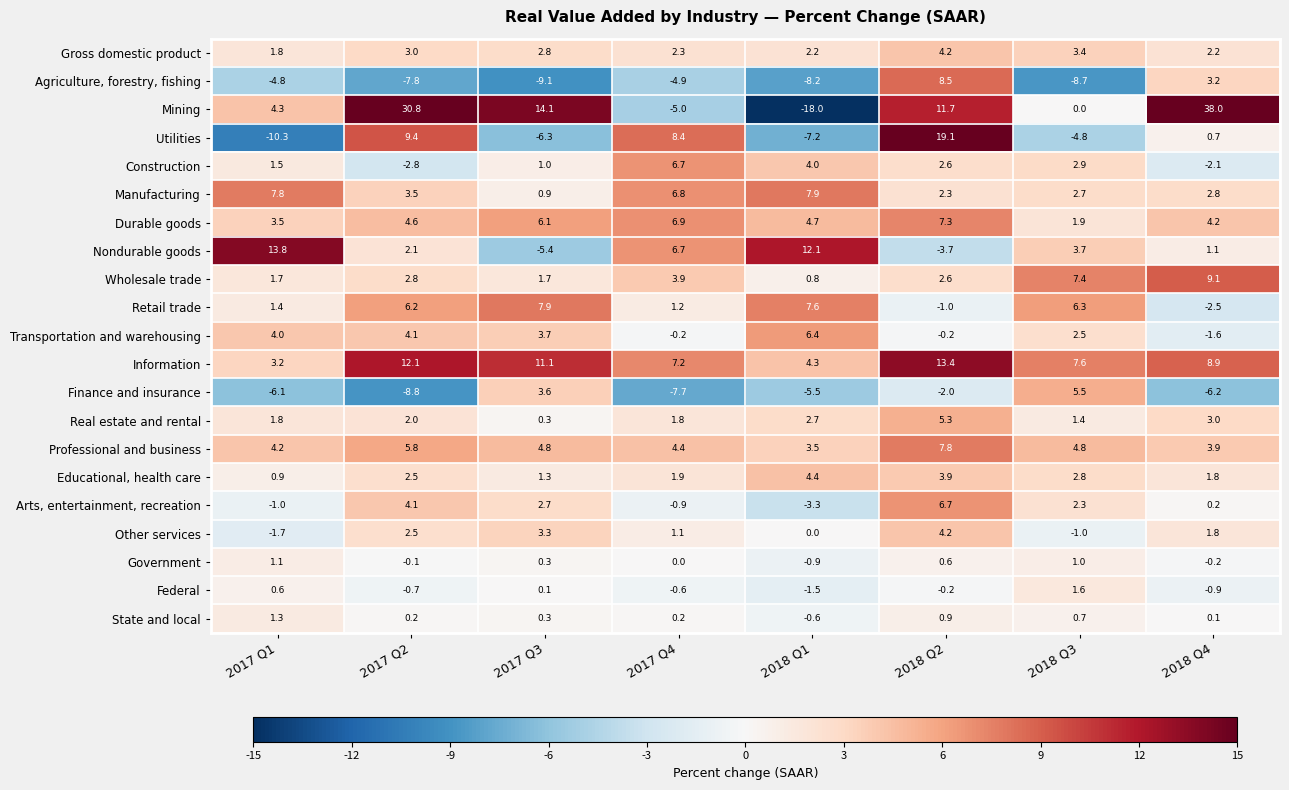

At 2018 Q3, list the series in order from largest to smallest.

Information, Wholesale trade, Retail trade, Finance and insurance, Professional and business, Nondurable goods, Gross domestic product, Construction, Educational, health care, Manufacturing, Transportation and warehousing, Arts, entertainment, recreation, Durable goods, Federal, Real estate and rental, Government, State and local, Mining, Other services, Utilities, Agriculture, forestry, fishing